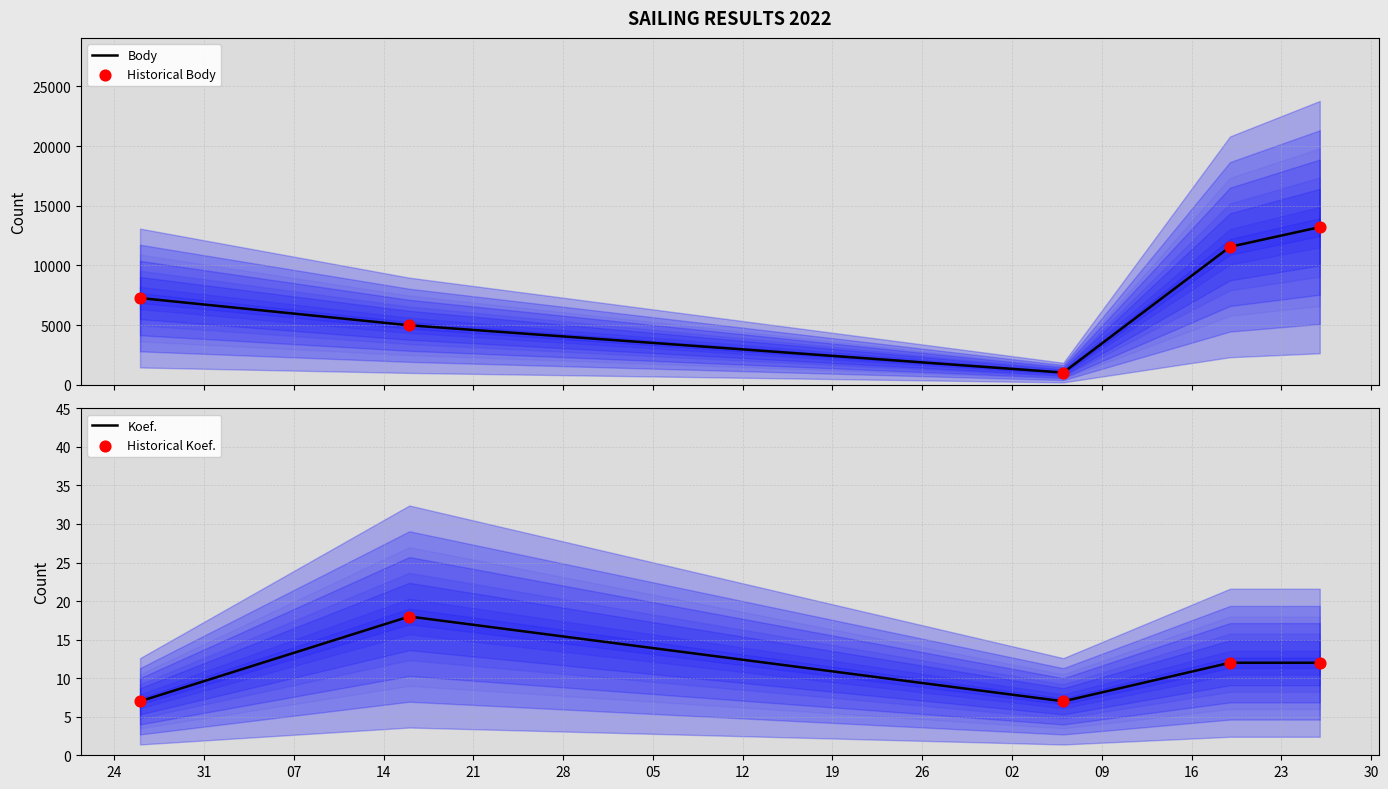

Which series has the largest Y range (max minus min)?

Body